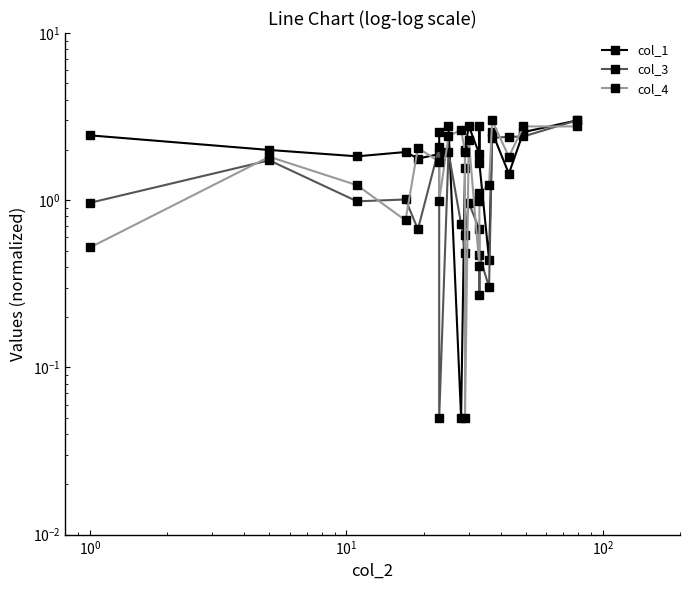

Does the chart display data point markers on the line(s)?

Yes